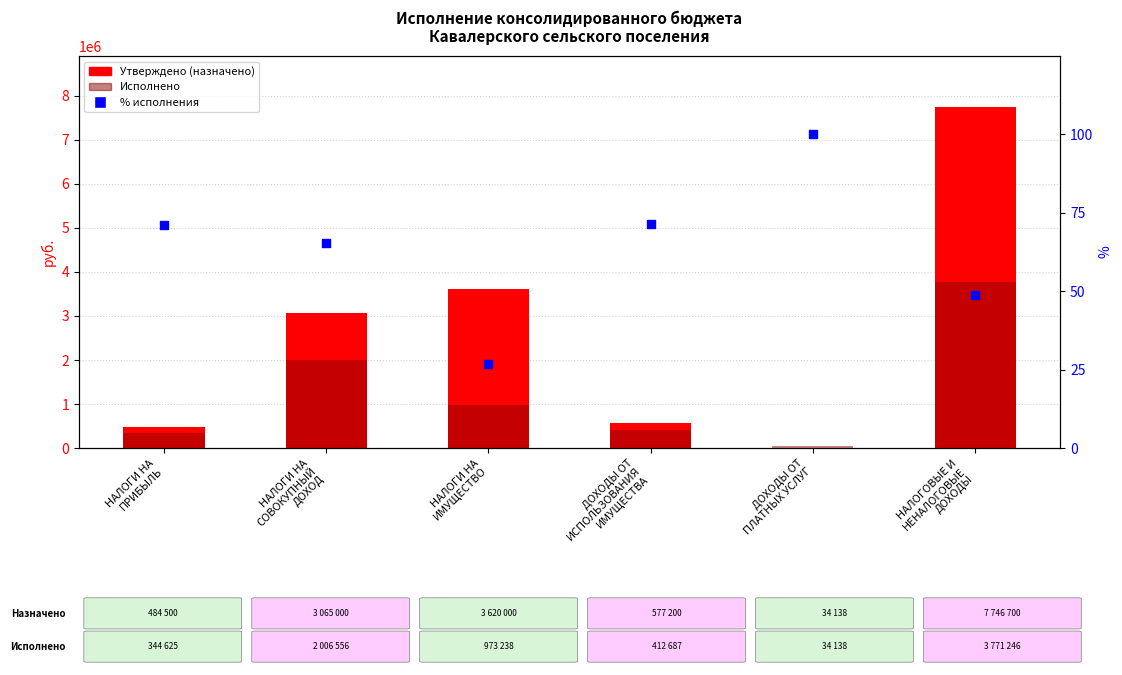

Which series has the largest Y range (max minus min)?

Утверждено (назначено)